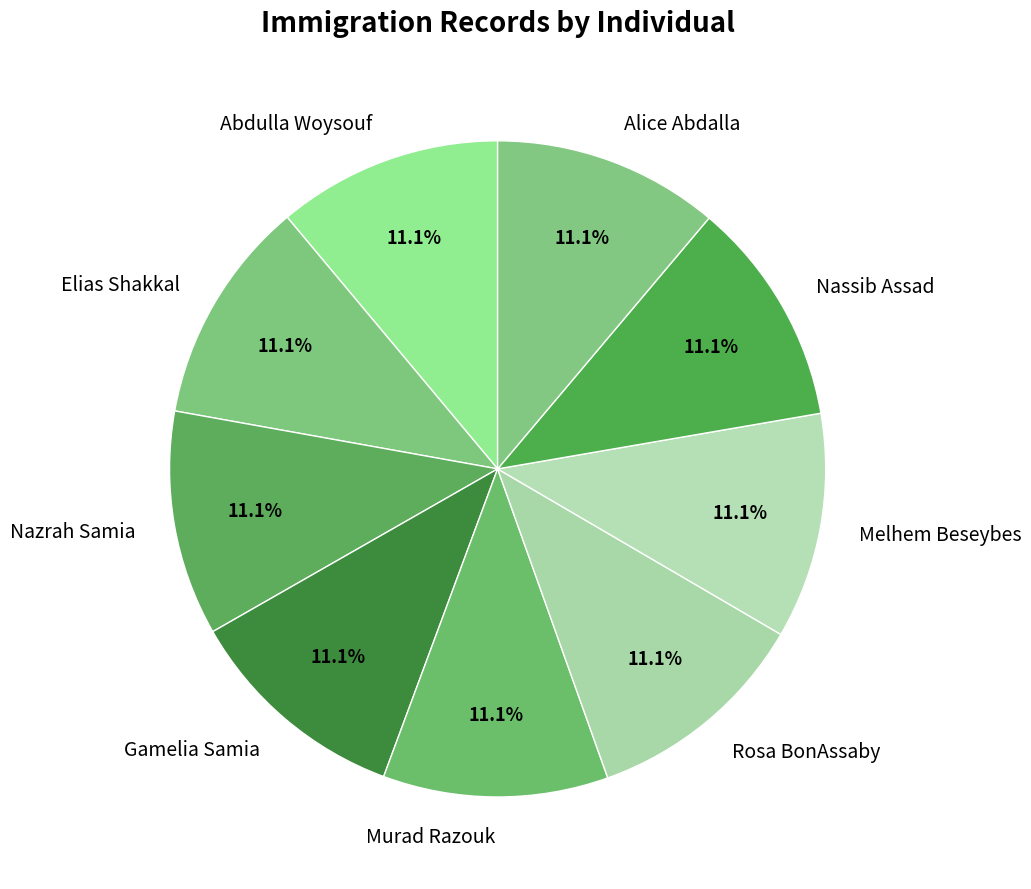

True or false: Nazrah Samia accounts for 3% of the total.

False